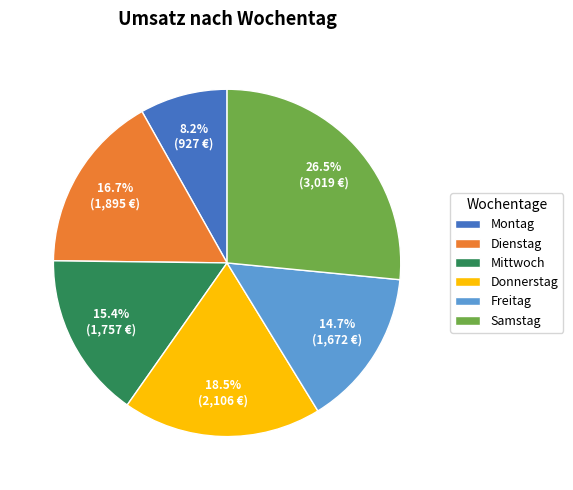

Which slice is the smallest?

Montag